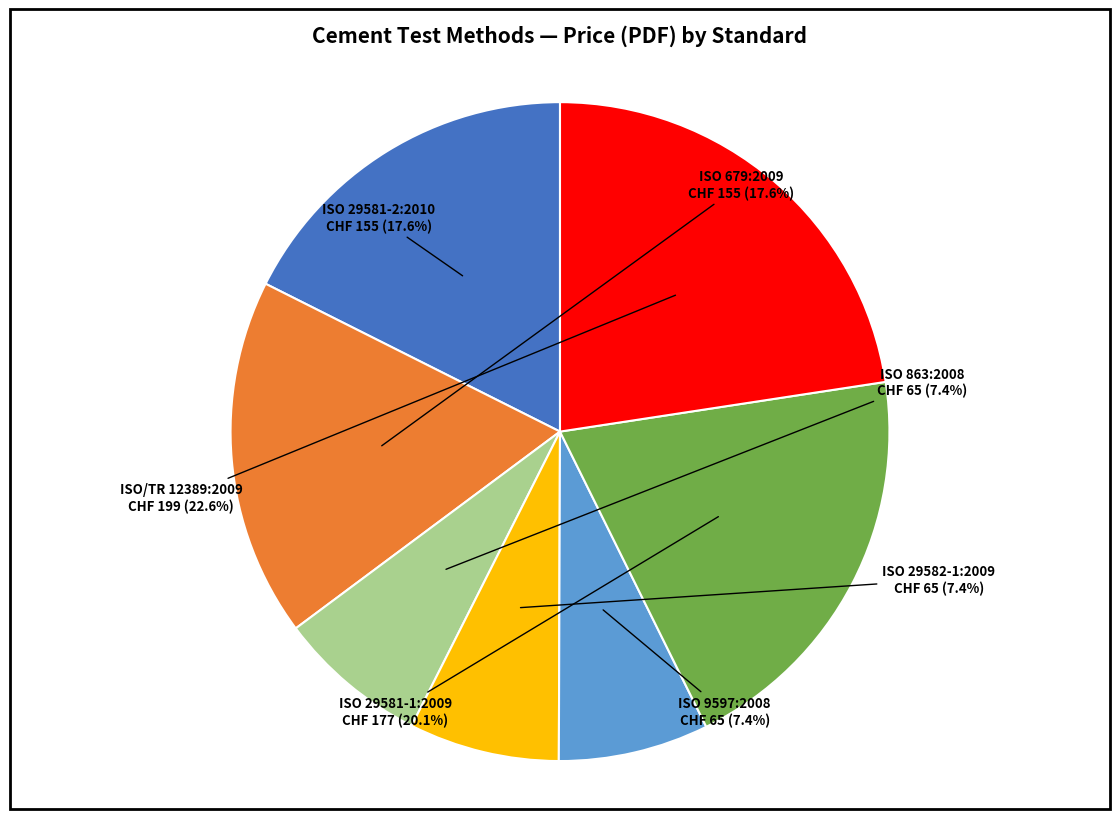

What percentage do ISO 9597:2008 and ISO 29581-2:2010 together represent?

25.0%